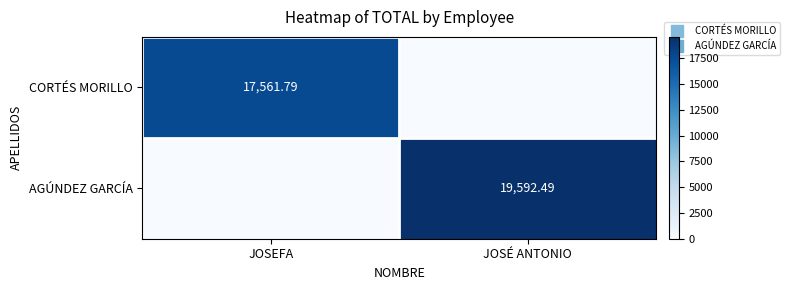

At how many categories does at least one series exceed 14403?

2